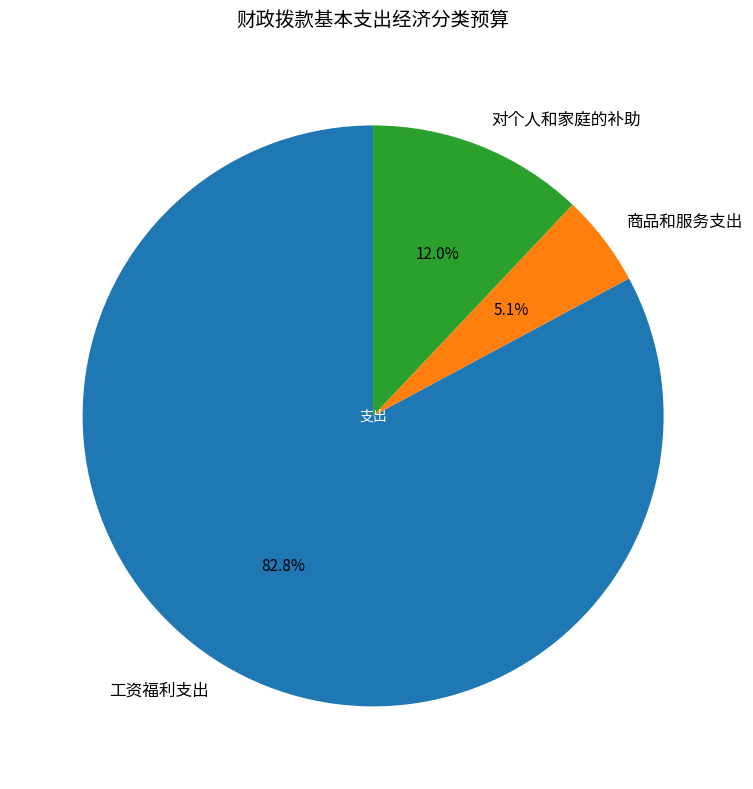

To the nearest percent, what is the difference between the largest and smallest slice percentages?

78%